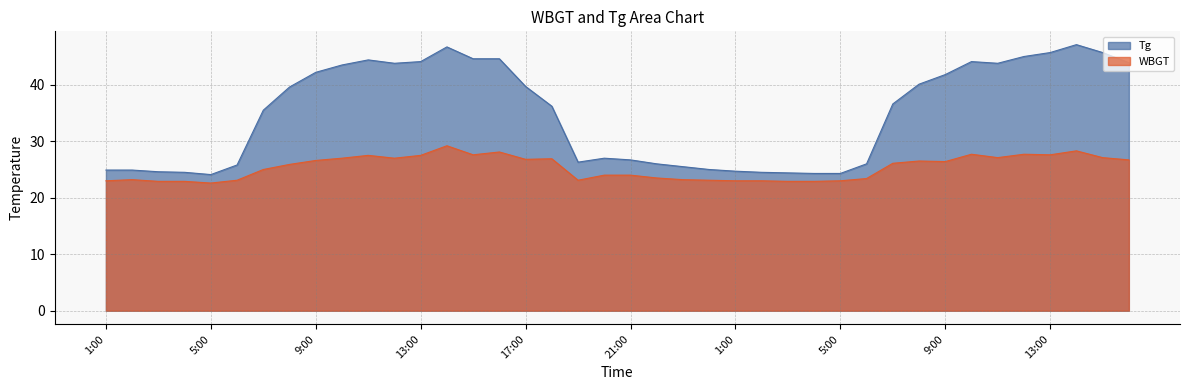

Read the WBGT value at 20:00.

24.0